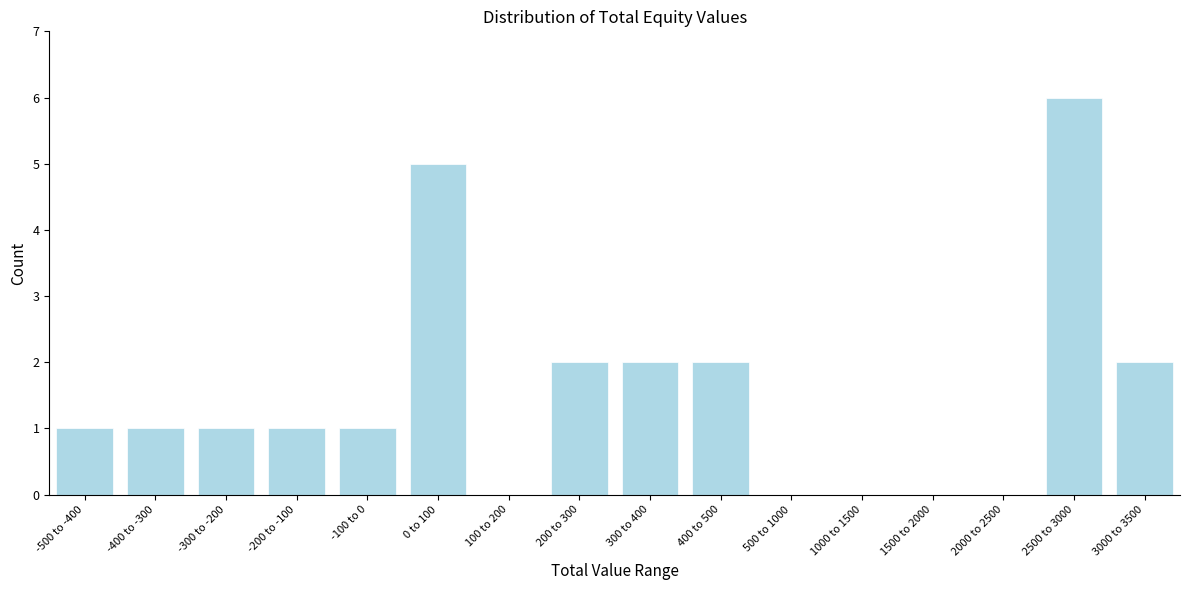

Reading left to right, what are all the values shown in this chart?

-500 to -400=1	-400 to -300=1	-300 to -200=1	-200 to -100=1	-100 to 0=1	0 to 100=5	100 to 200=0	200 to 300=2	300 to 400=2	400 to 500=2	500 to 1000=0	1000 to 1500=0	1500 to 2000=0	2000 to 2500=0	2500 to 3000=6	3000 to 3500=2